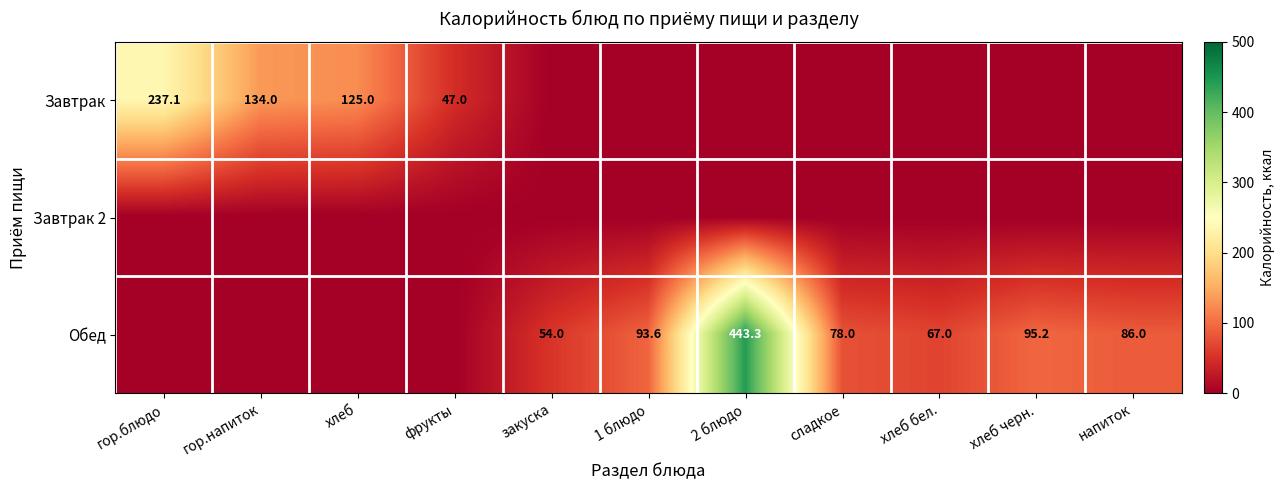

The Обед series shows 86.0 at напиток. True or false?

True